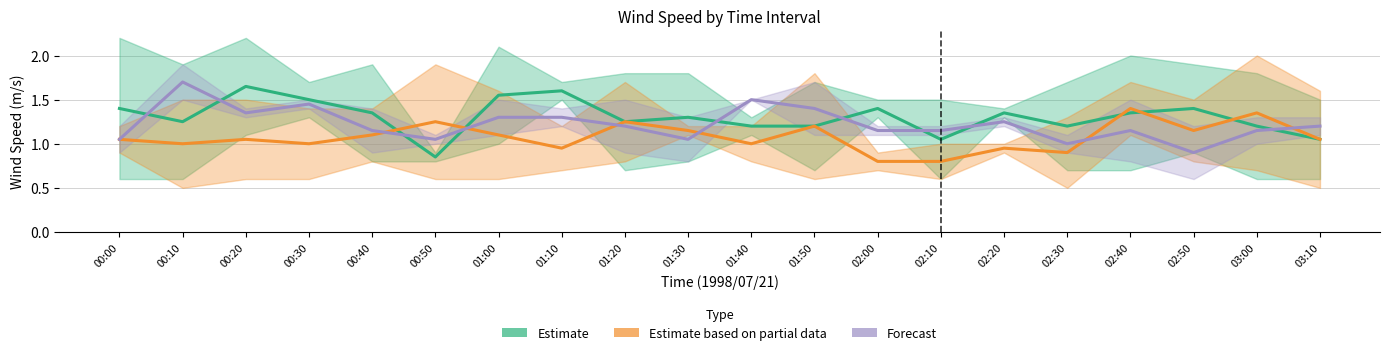

Reading left to right, list all the values displayed in this chart.

Estimate: 1.4	1.2	1.7	1.5	1.4	0.9	1.6	1.6	1.2	1.3	1.2	1.2	1.4	1.1	1.4	1.2	1.4	1.4	1.2	1.1
Estimate based on partial data: 1.1	1.0	1.1	1.0	1.1	1.2	1.1	0.9	1.2	1.1	1.0	1.2	0.8	0.8	0.9	0.9	1.4	1.1	1.4	1.1
Forecast: 1.1	1.7	1.4	1.4	1.1	1.1	1.3	1.3	1.2	1.1	1.5	1.4	1.1	1.1	1.2	1.0	1.1	0.9	1.1	1.2